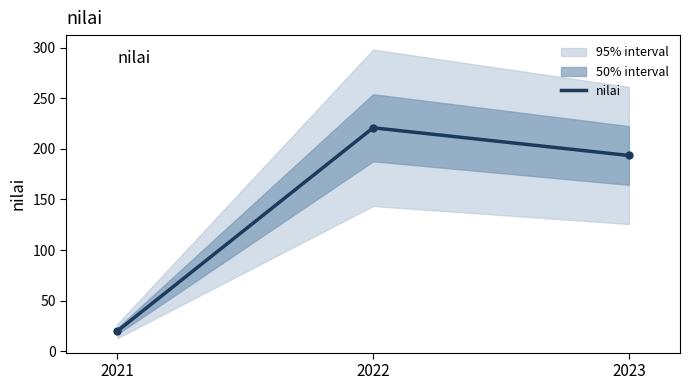

What is the value of the 2nd point from the left?

220.8